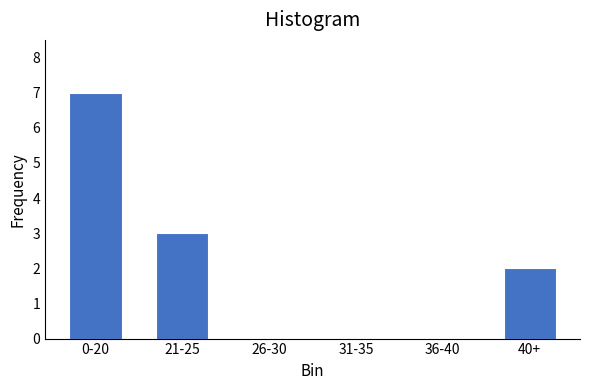

Reading left to right, what are all the values shown in this chart?

0-20=7	21-25=3	26-30=0	31-35=0	36-40=0	40+=2